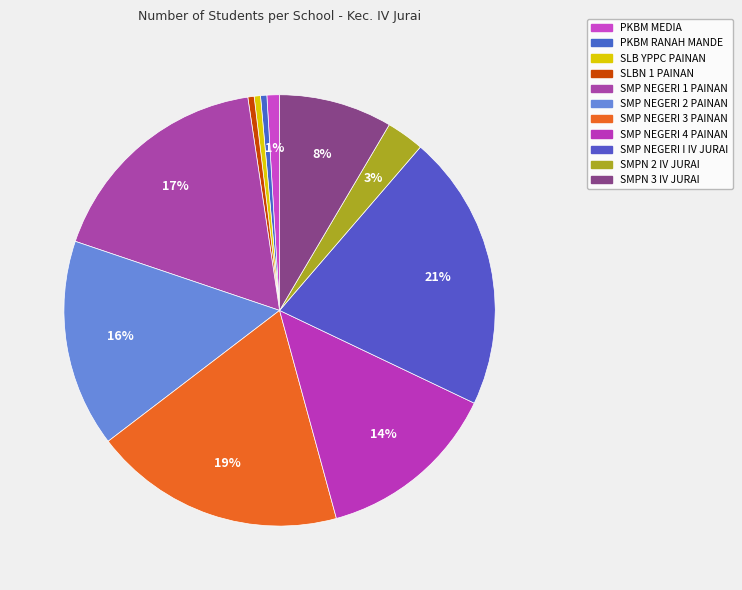

To the nearest percent, what is the difference between the SMPN 3 IV JURAI and SMP NEGERI 1 PAINAN slice percentages?

9%